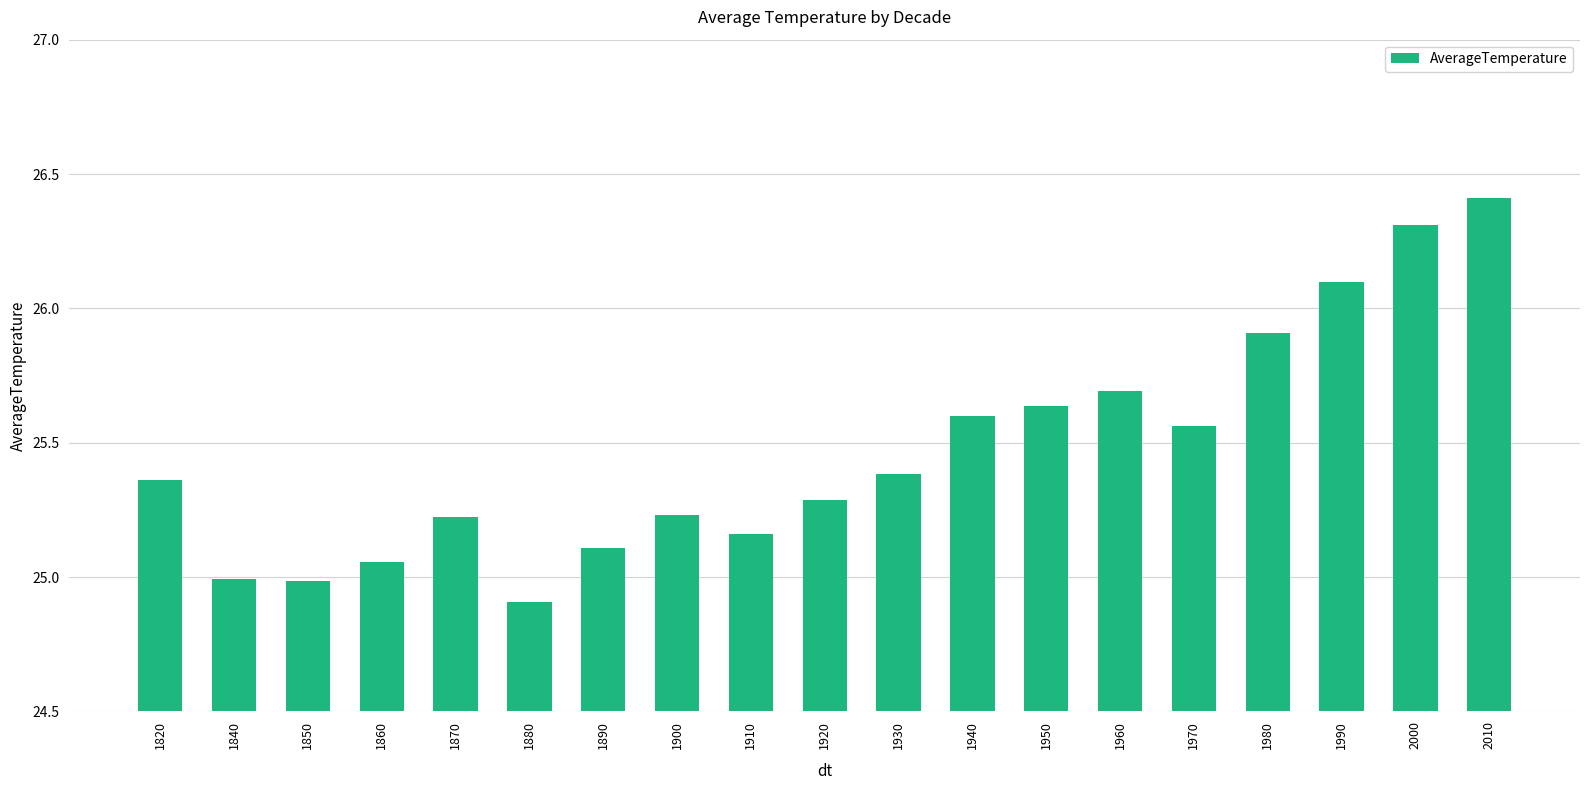

What is the average value?

25.5